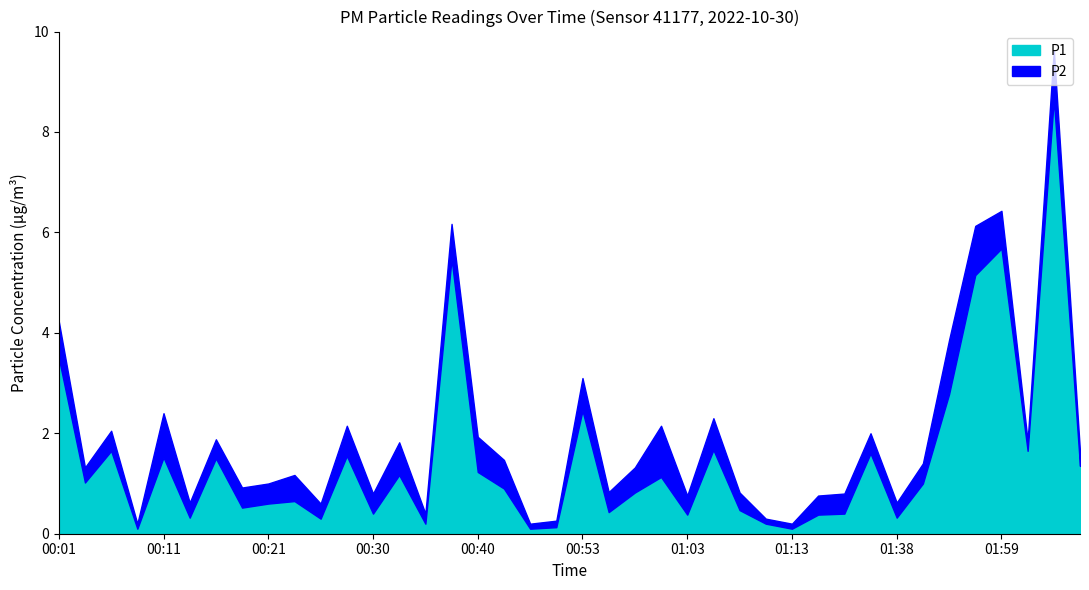

What is the value of the P1 point at the 18th from the left?

0.9